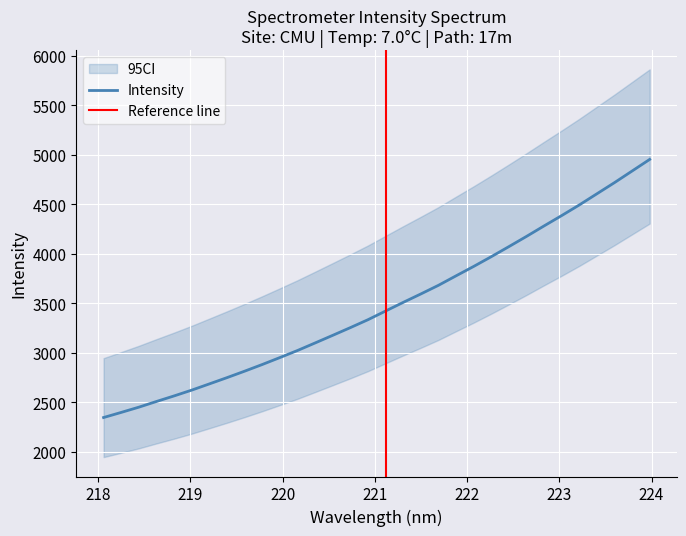

At which category does the chart reach its minimum across all series?

218.0596